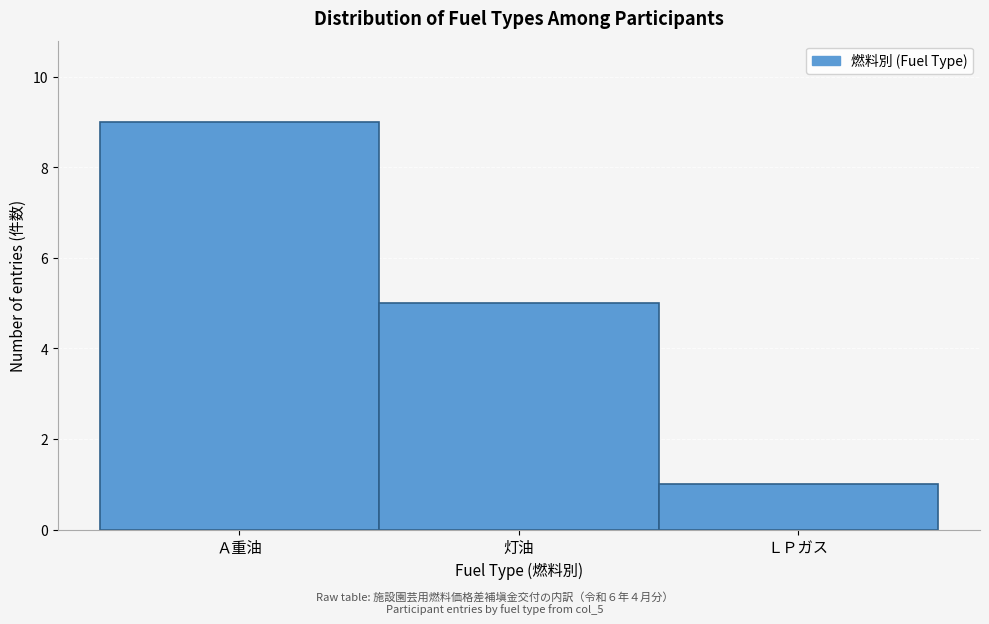

Reading left to right, list all the values displayed in this chart.

Ａ重油=9	灯油=5	ＬＰガス=1